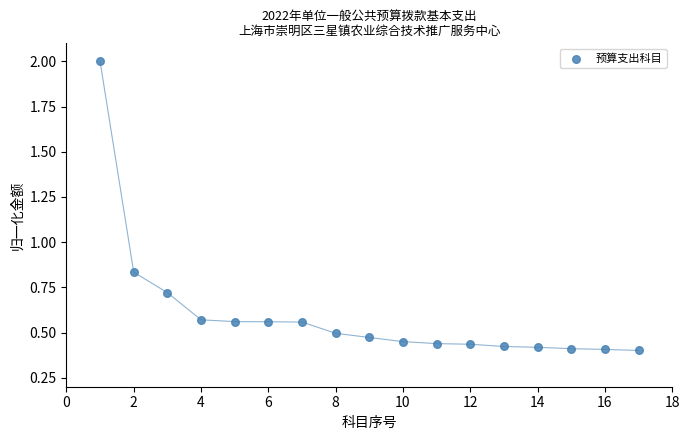

What is the range of Y values (max minus min)?

1.6